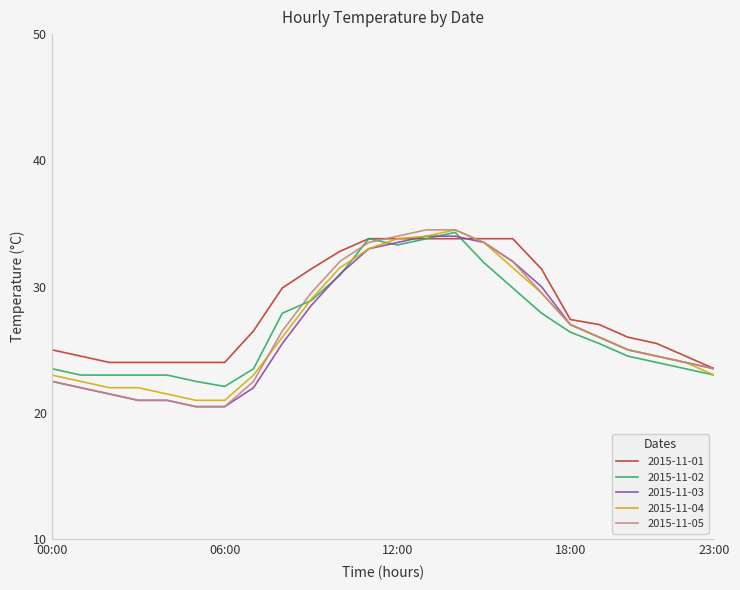

What is the lowest value of the 2015-11-04 series?

21.0